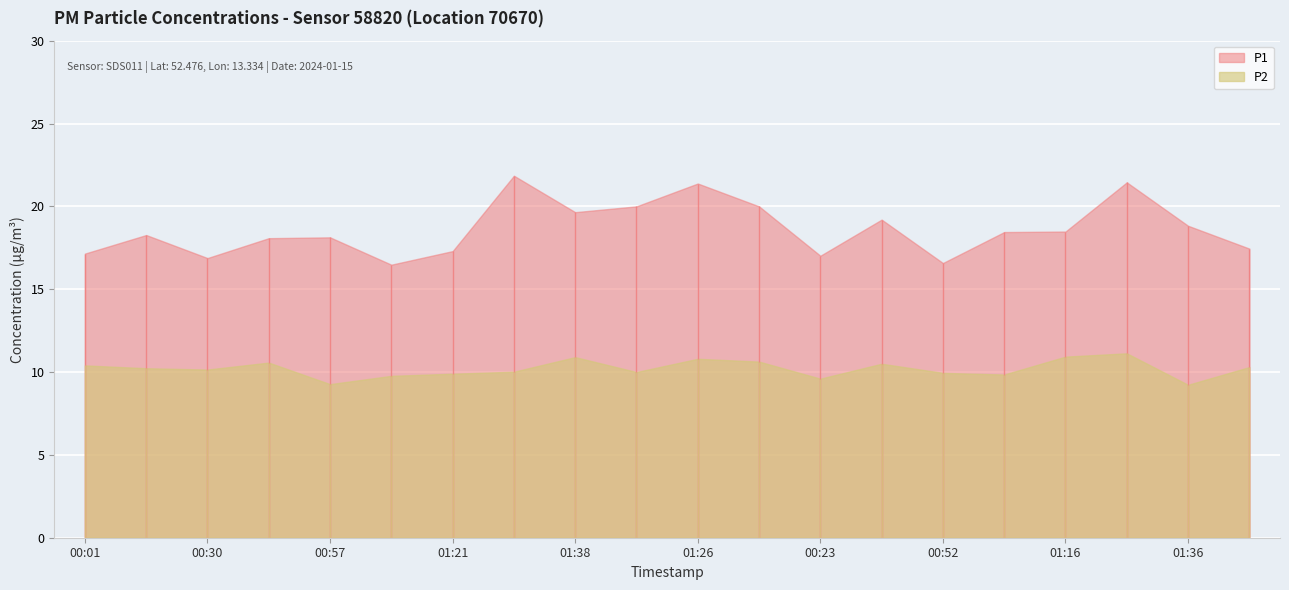

What is the minimum value for P1?

16.5